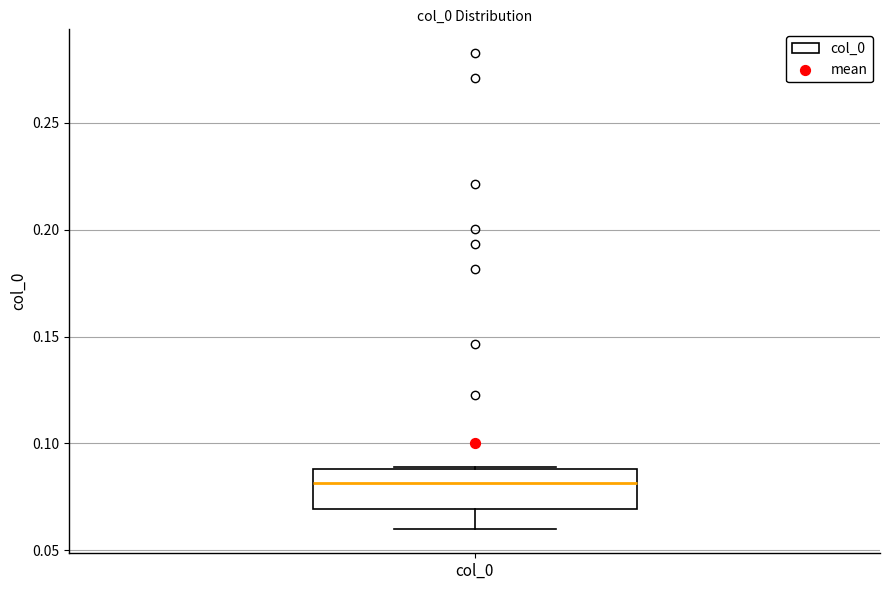

Where does the median line of the box for col_0 sit on the y-axis? The values are not printed on the chart, so give them approximately, as read against the axis.

0.08